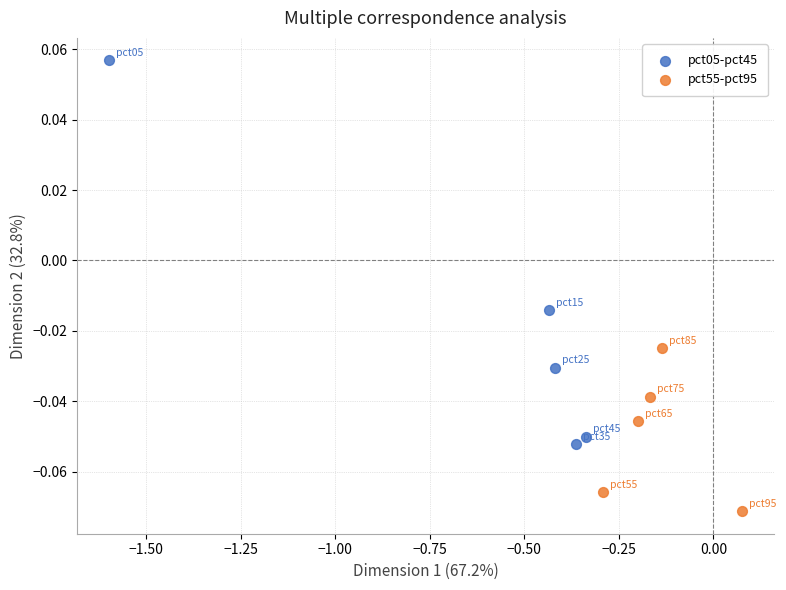

Which series reaches the minimum Y coordinate?

pct55-pct95